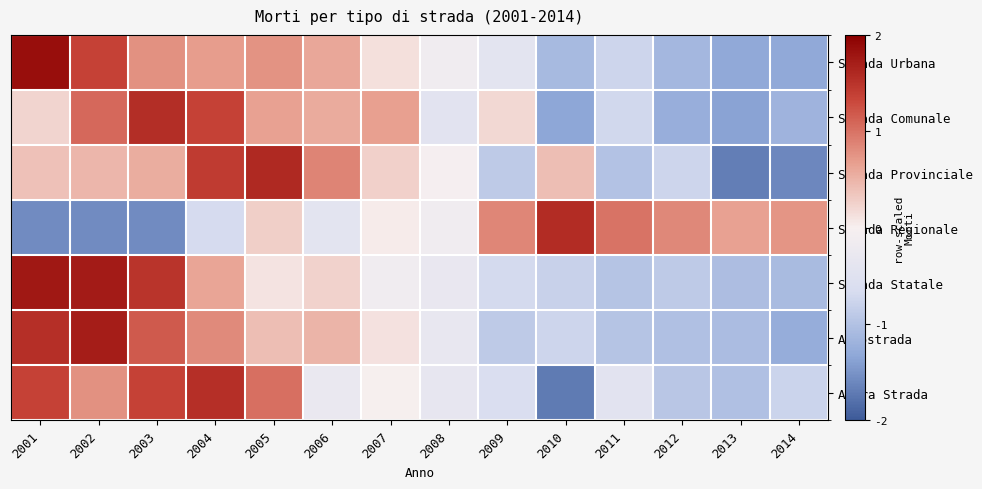

List the series in order of their peak value, lowest first.

Altra Strada, Strada Comunale, Strada Regionale, Strada Provinciale, Autostrada, Strada Statale, Strada Urbana